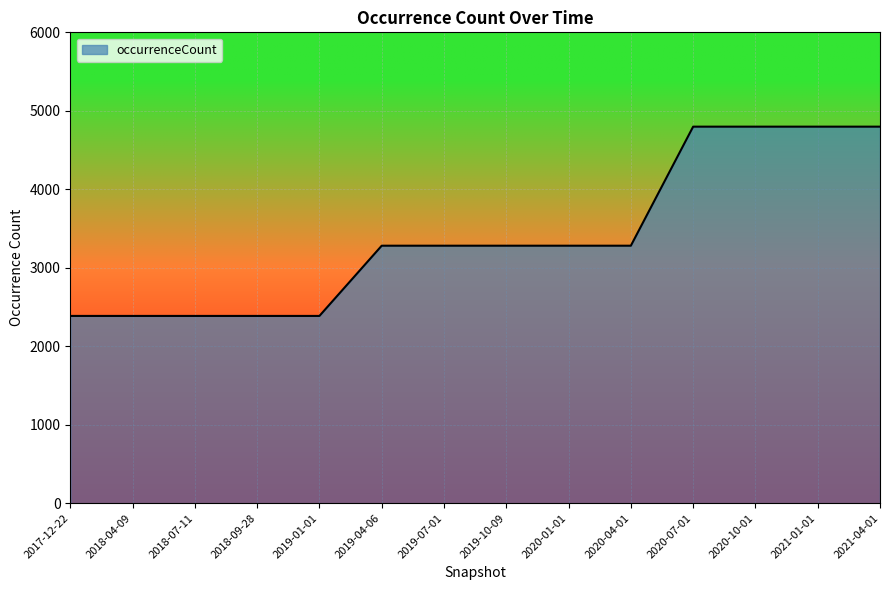

What is the change in value from 2020-04-01 to 2020-07-01?

+1517